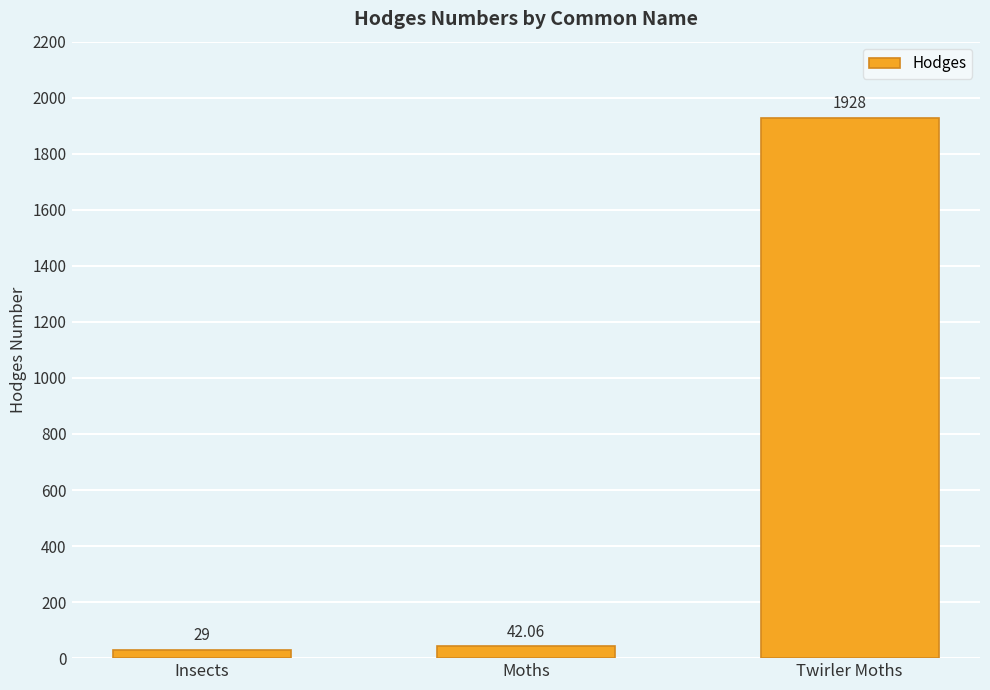

Approximately how many times larger is the value at Twirler Moths compared to Insects?

66.5